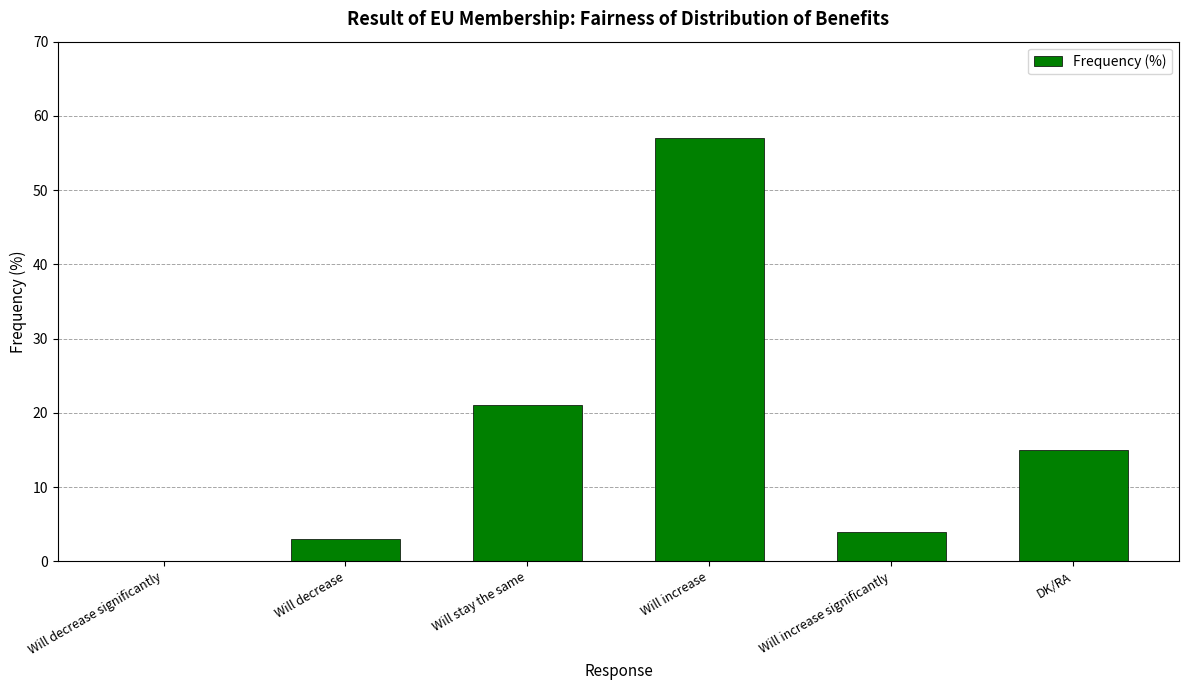

What is the approximate value at Will increase significantly?

4